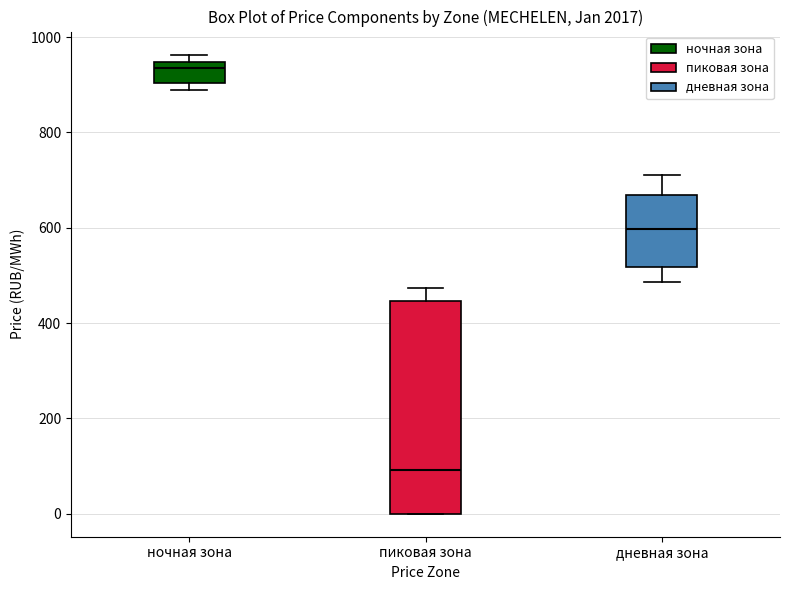

Comparing the boxes themselves (not the whiskers), which one is the tallest?

пиковая зона